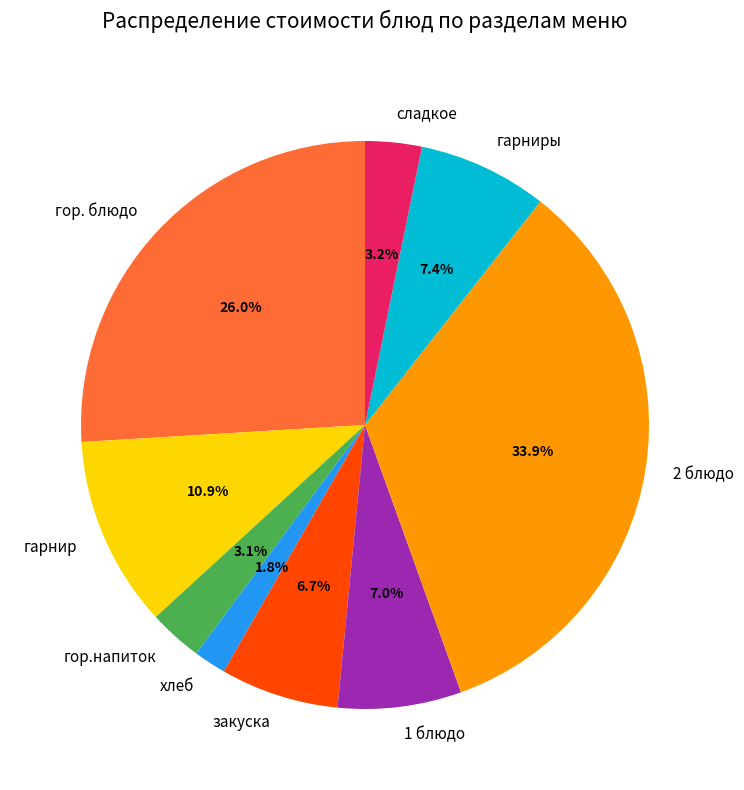

Approximately how many times larger is the value at закуска compared to сладкое?

2.1